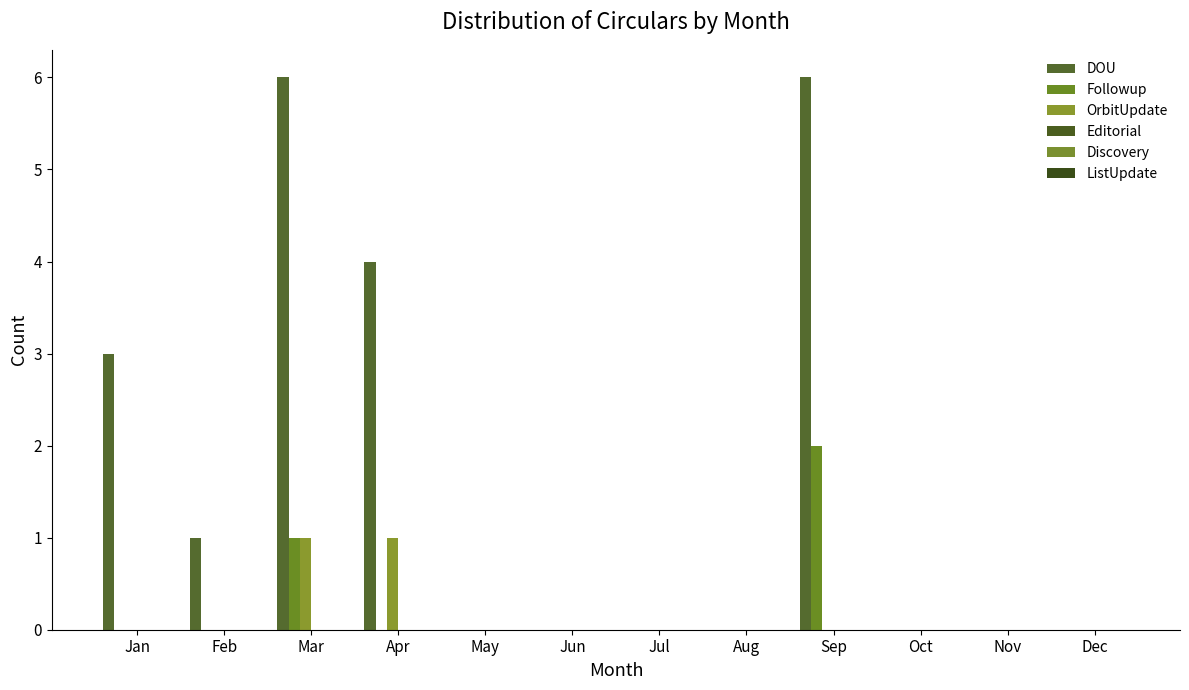

Which series has the largest total across all categories?

DOU